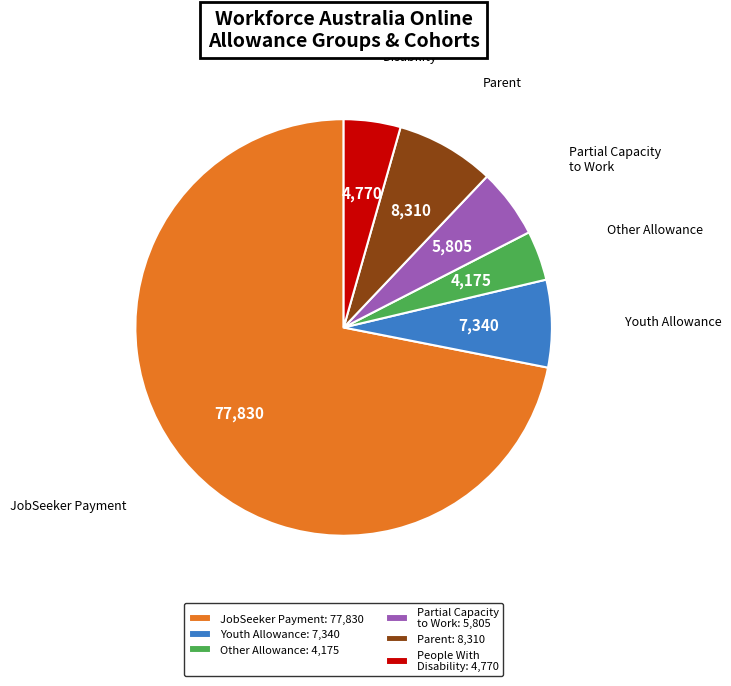

Does any single category account for the majority?

Yes